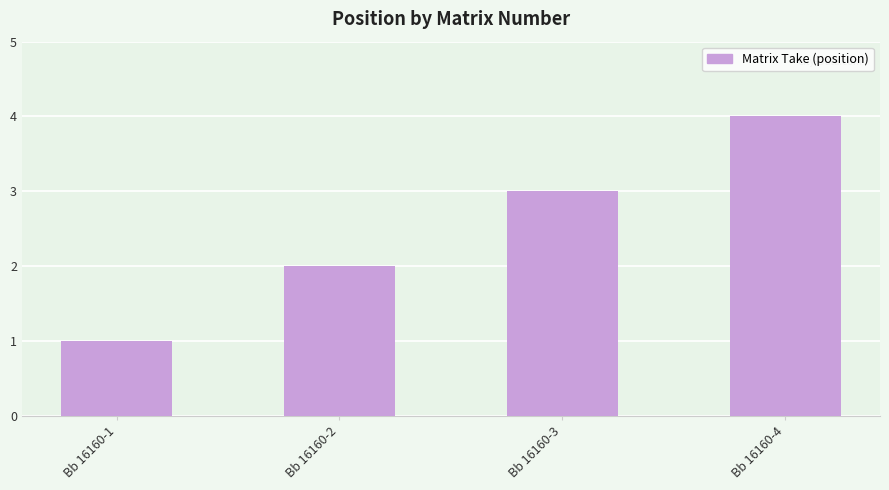

Is it true that the value at Bb 16160-4 is 5?

False